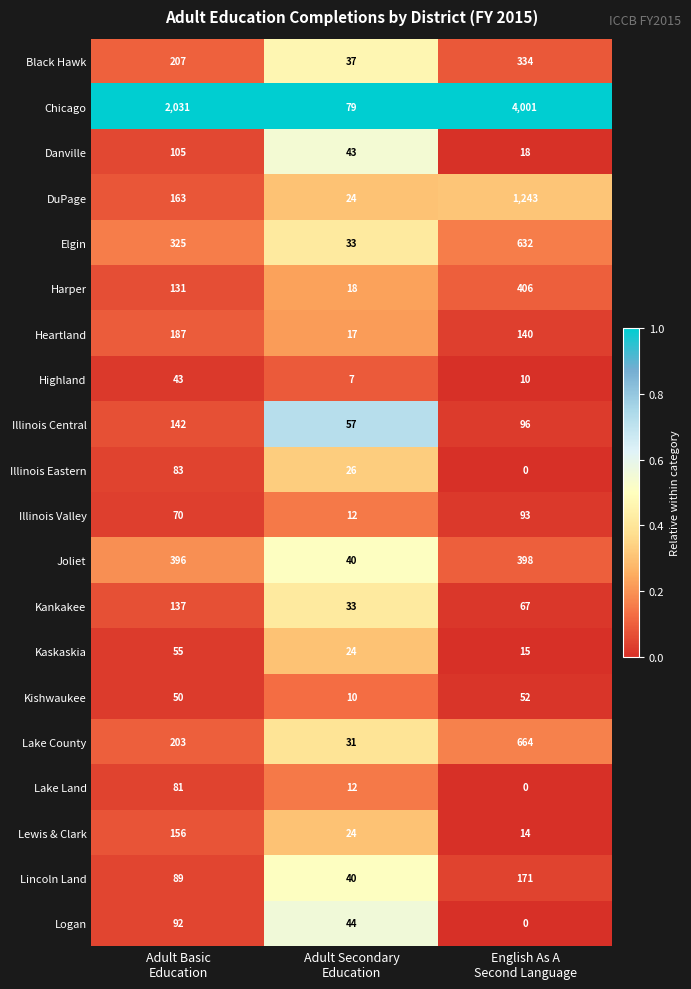

What is the difference between the maximum and minimum values in the Highland series?

36